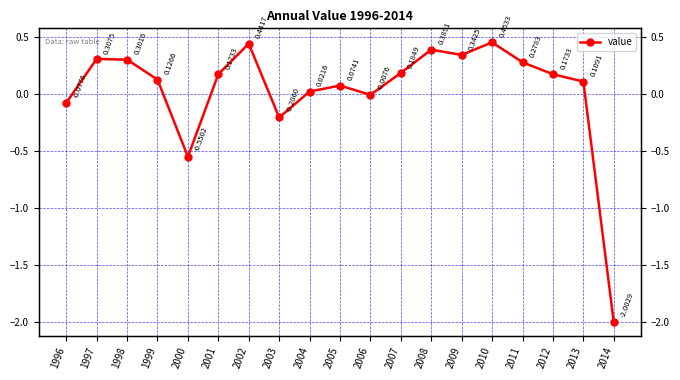

At which category does the data reach its first local valley?

2000